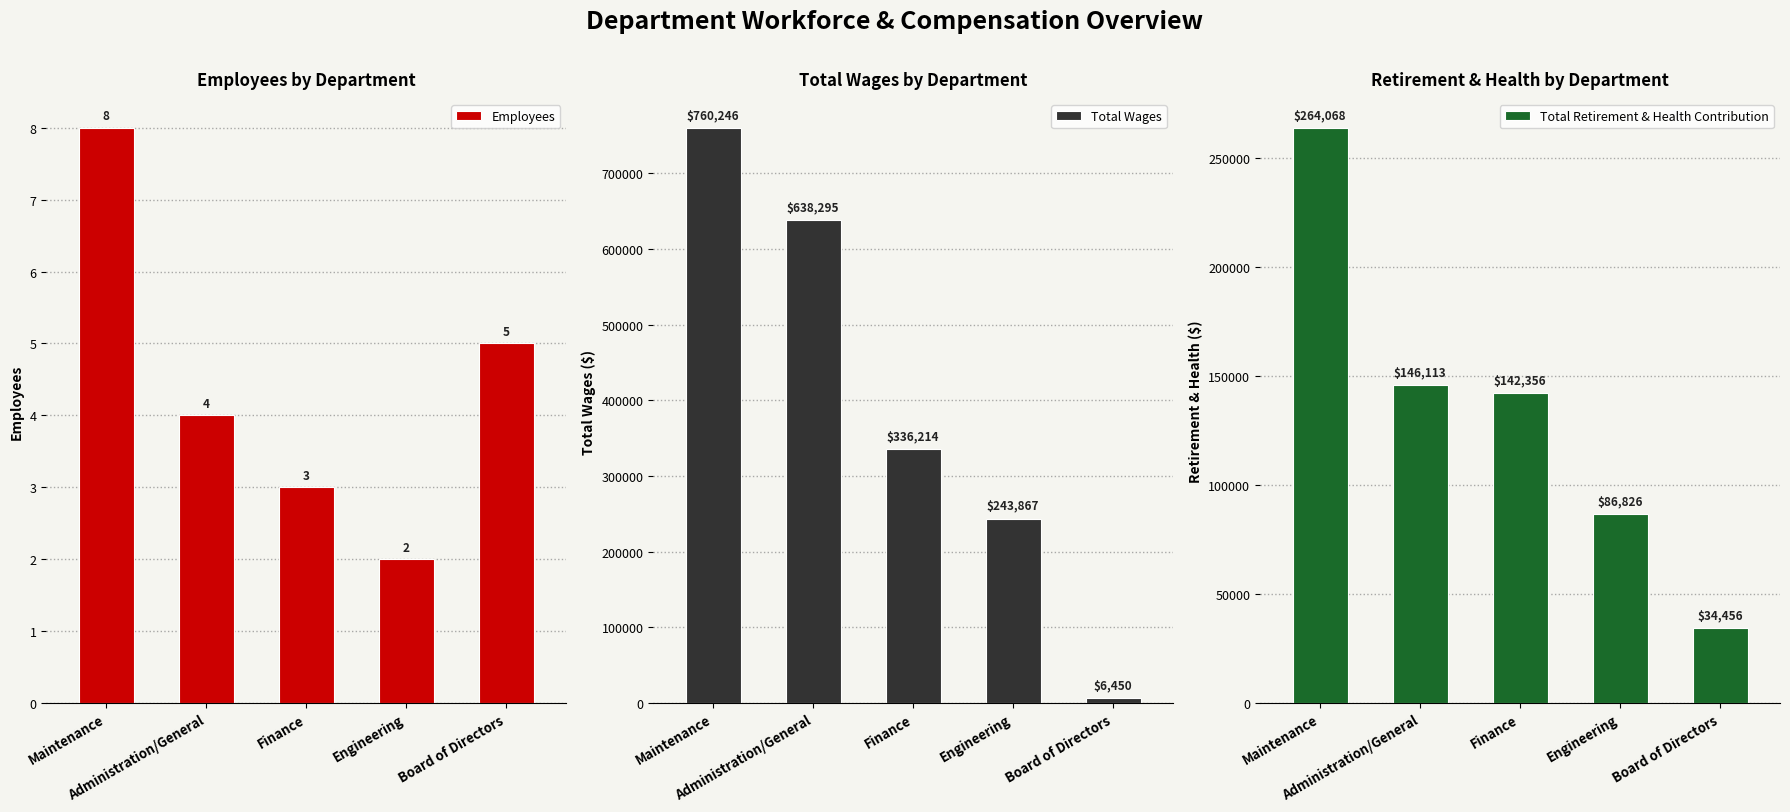

Between Maintenance and Board of Directors, which is larger?

Maintenance